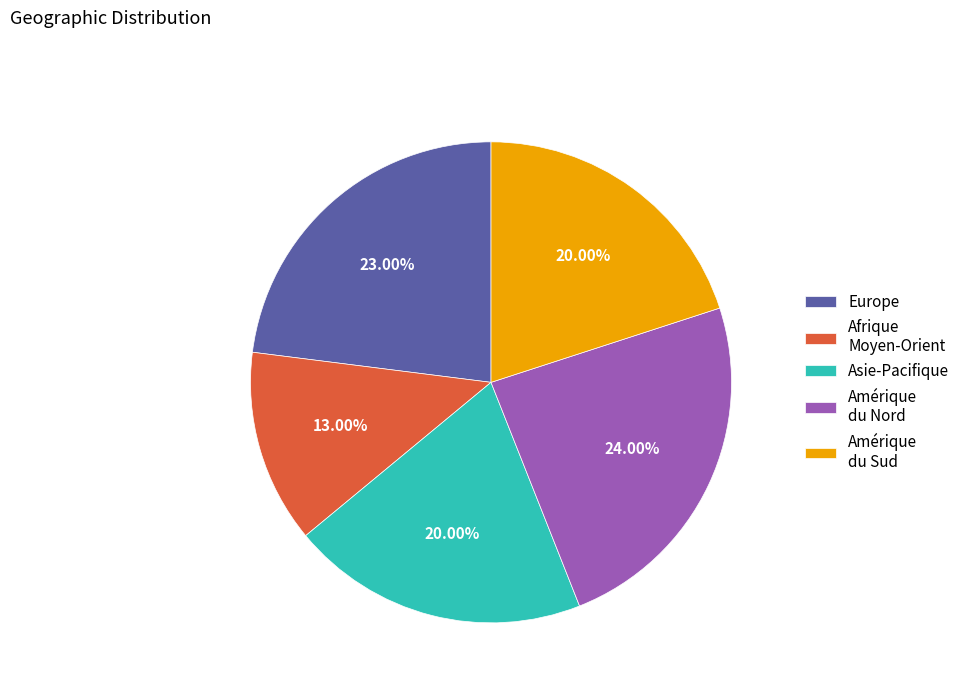

True or false: Europe accounts for 34% of the total.

False